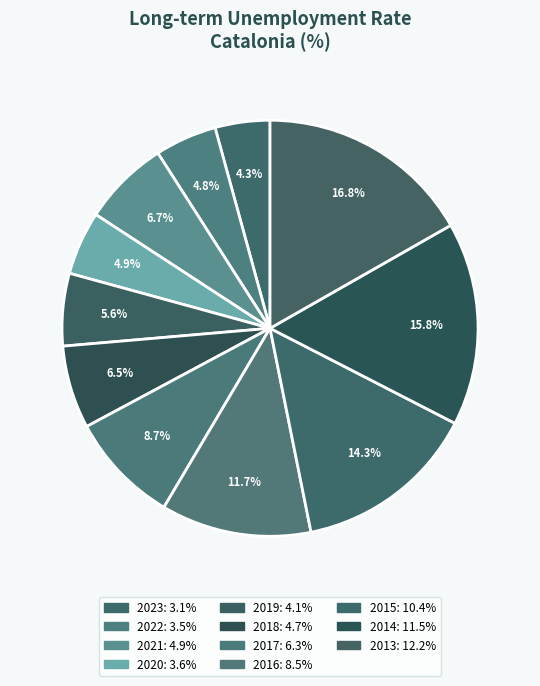

Is it true that 2015 is 25% of the pie?

False